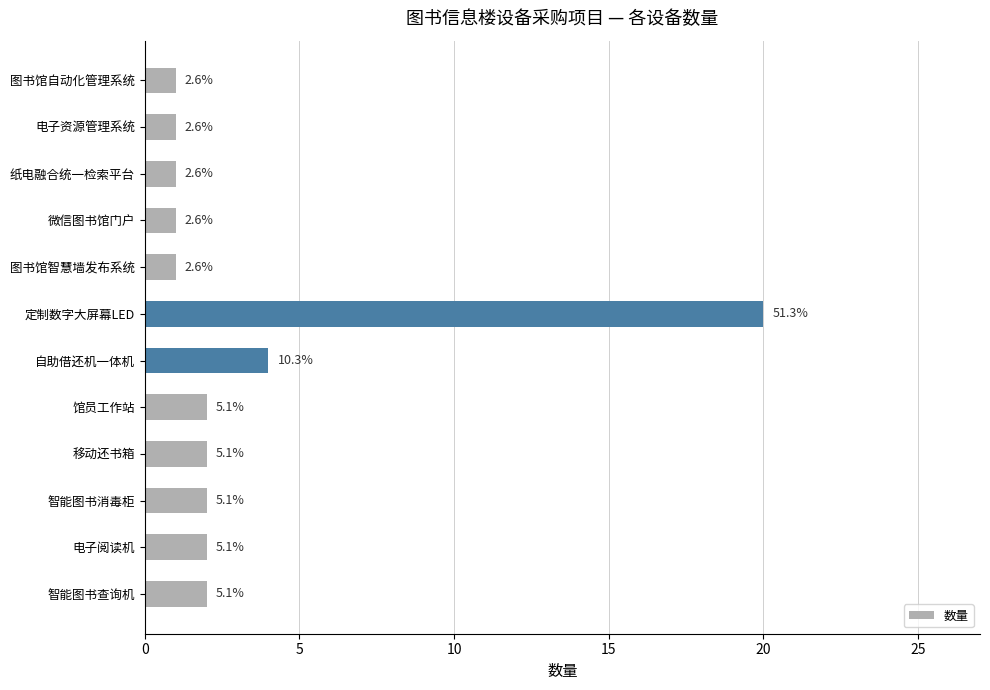

Are the bars horizontal?

Yes